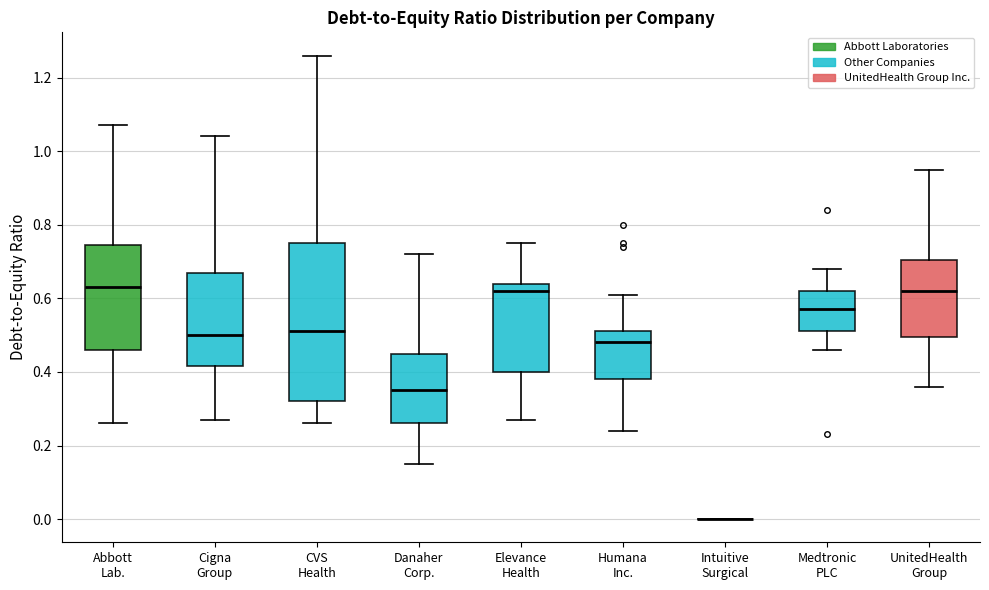

Reading left to right, transcribe this box plot: for each box, give where its median line is, the range the box spans, and where its two whiskers end, as read against the y-axis. The values are not printed on the chart, so give them approximately, as read against the axis.

Abbott Lab.: median 0.64, box 0.46 to 0.74, whiskers 0.26 to 1.08
Cigna Group: median 0.50, box 0.42 to 0.68, whiskers 0.28 to 1.04
CVS Health: median 0.52, box 0.32 to 0.76, whiskers 0.26 to 1.26
Danaher Corp.: median 0.36, box 0.26 to 0.46, whiskers 0.16 to 0.72
Elevance Health: median 0.62, box 0.40 to 0.64, whiskers 0.28 to 0.76
Humana Inc.: median 0.48, box 0.38 to 0.52, whiskers 0.24 to 0.62
Intuitive Surgical: box collapsed to a line at 0.00, whiskers 0.00 to 0.00
Medtronic PLC: median 0.58, box 0.52 to 0.62, whiskers 0.46 to 0.68
UnitedHealth Group: median 0.62, box 0.50 to 0.70, whiskers 0.36 to 0.96